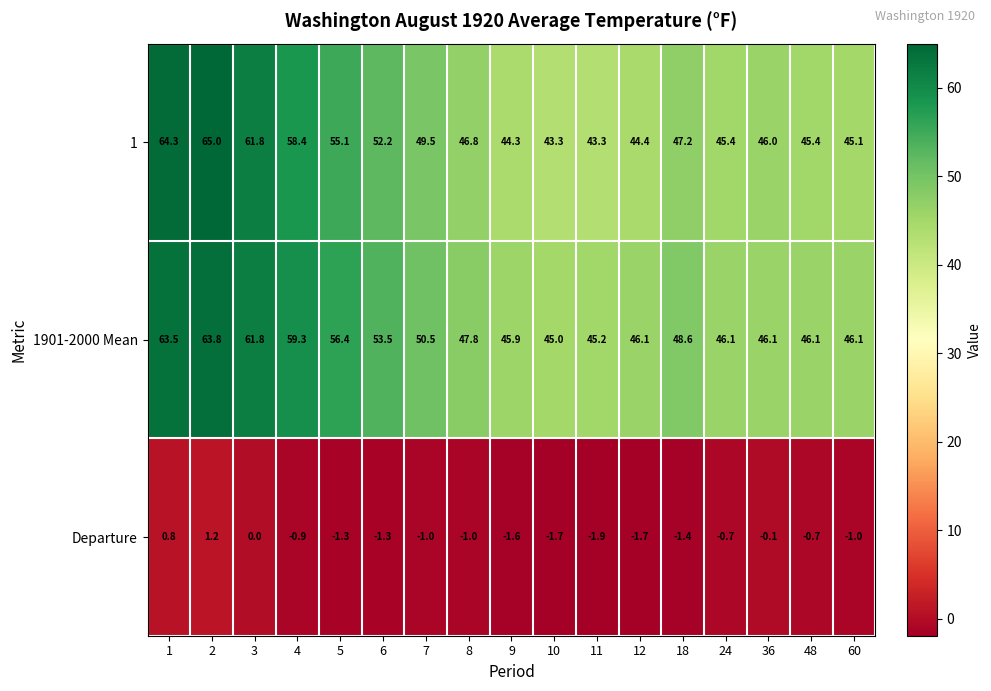

What is the difference between the maximum and second lowest values in the Departure series?

2.9